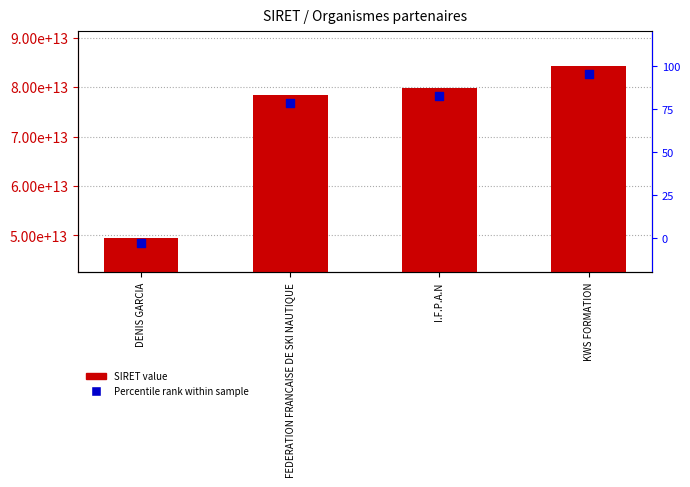

Which series contains the highest Y value?

SIRET